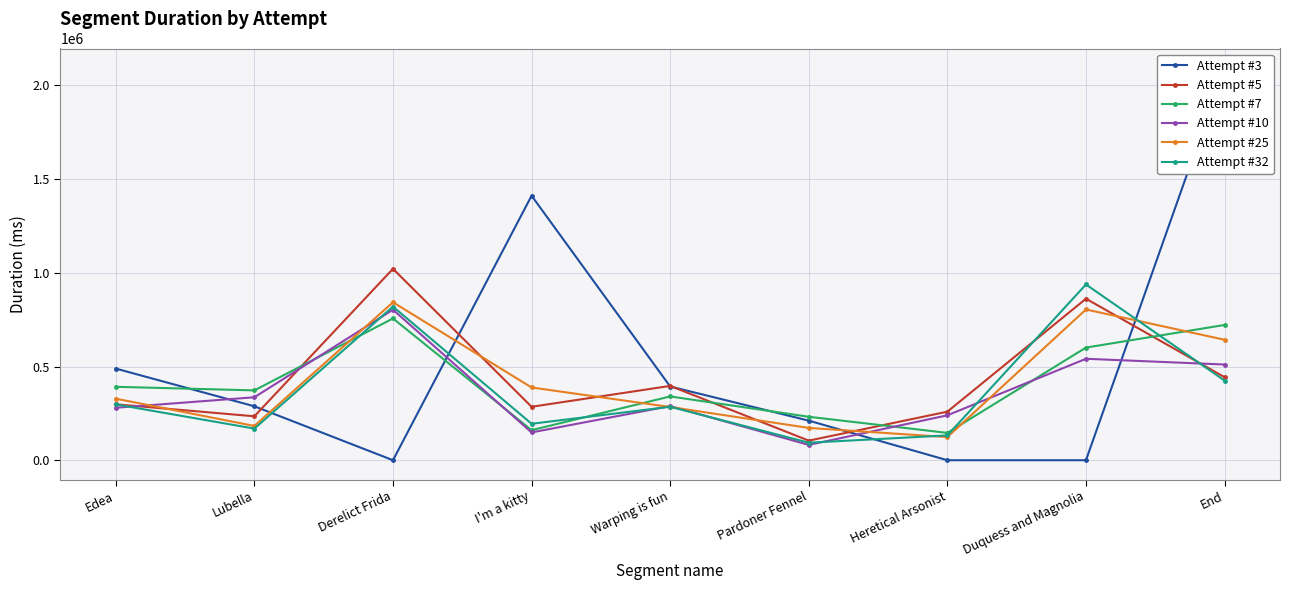

List the series in order of their peak value, lowest first.

Attempt #7, Attempt #10, Attempt #25, Attempt #32, Attempt #5, Attempt #3